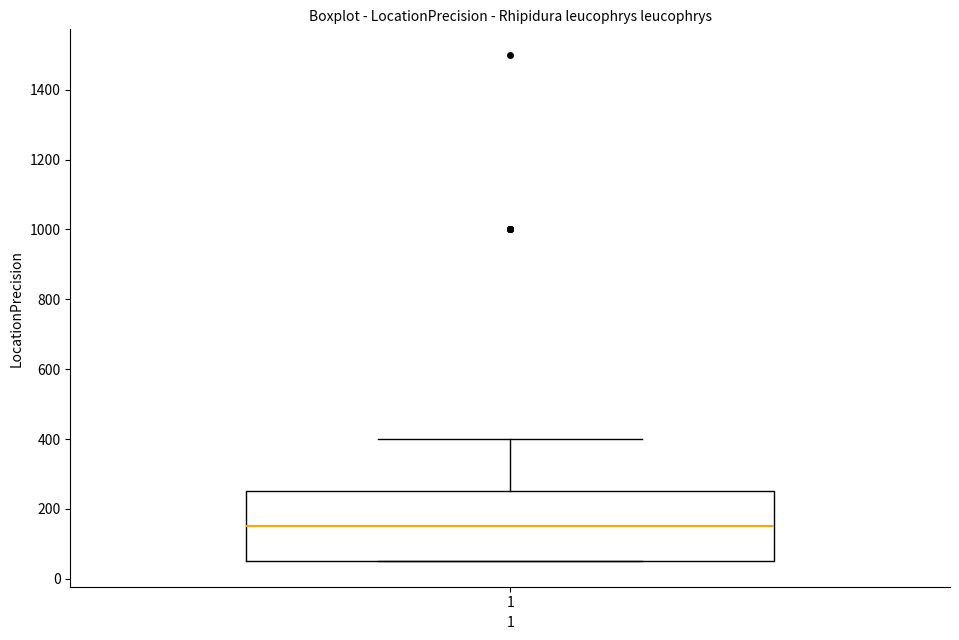

Read this box plot against the y-axis: the position of the median line, the range covered by the box, and the ends of both whiskers. The values are not printed on the chart, so give them approximately, as read against the axis.

median 160, box 60 to 260, whiskers 60 to 400